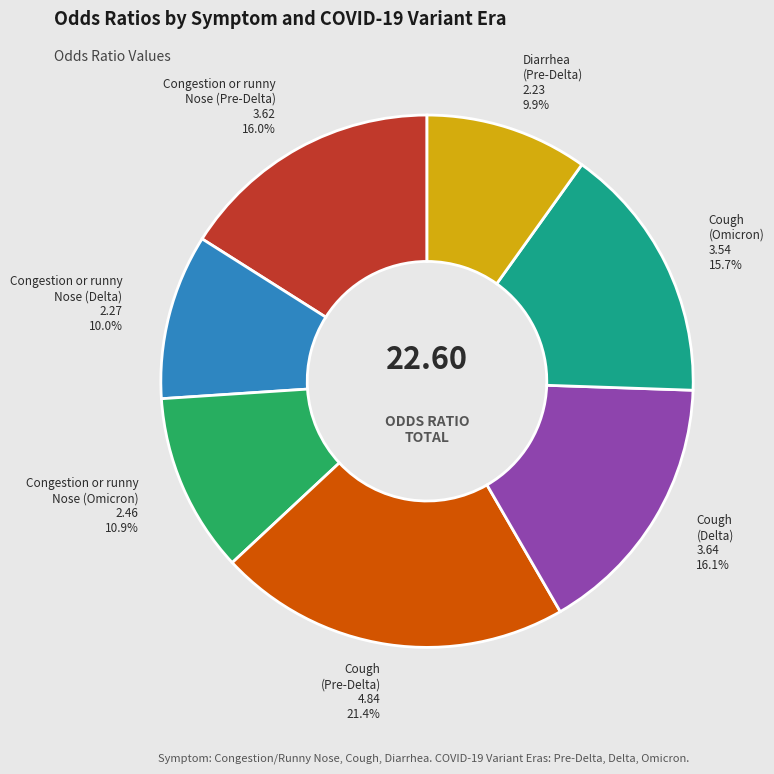

Count the number of slices in the pie.

7